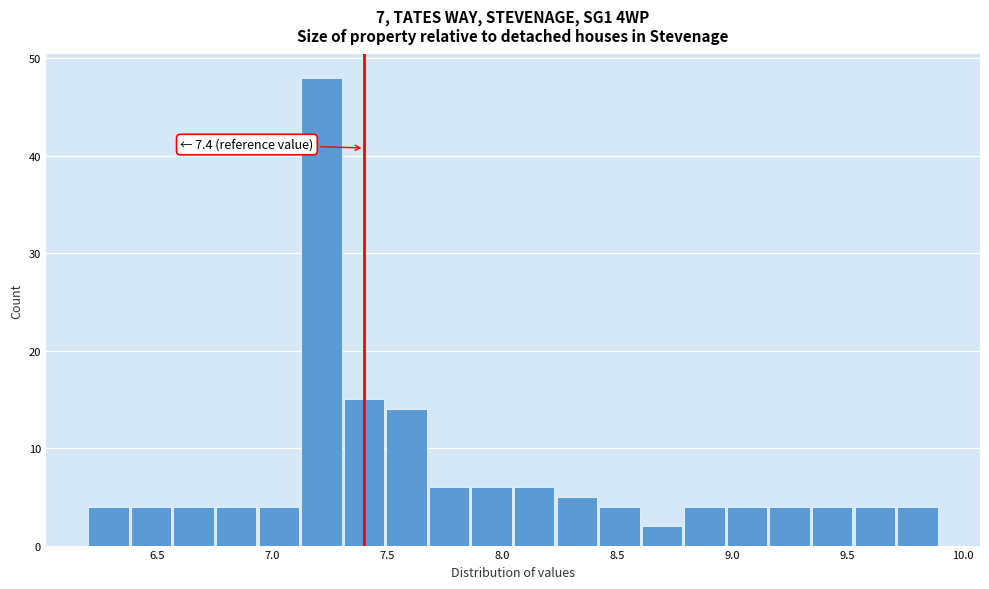

Around what value on the x-axis is the tallest bar? Give the approximate position of its centre, as read against the axis.

7.20